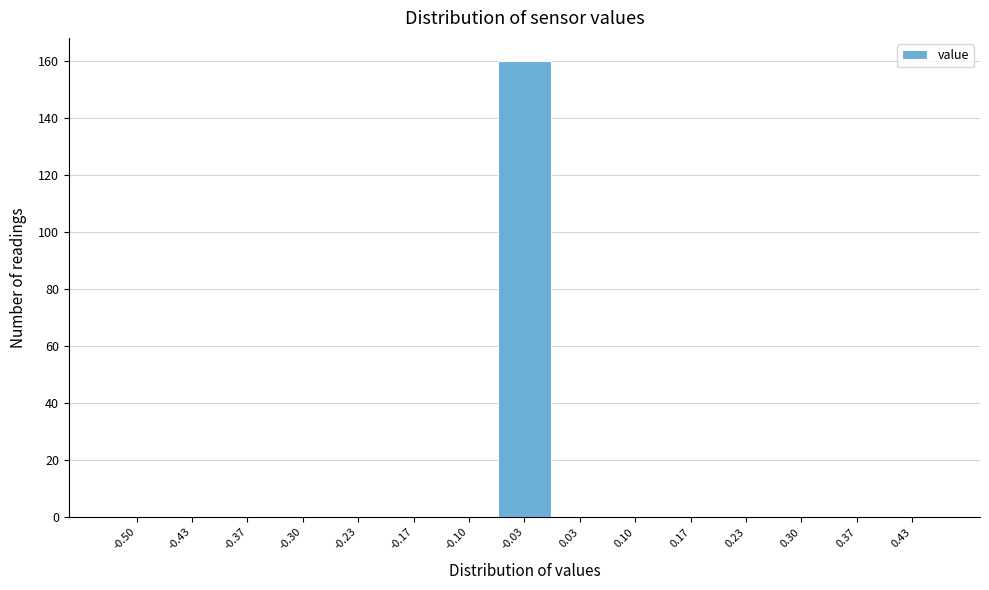

Reading left to right, list all the values displayed in this chart.

-0.50=0	-0.43=0	-0.37=0	-0.30=0	-0.23=0	-0.17=0	-0.10=0	-0.03=160	0.03=0	0.10=0	0.17=0	0.23=0	0.30=0	0.37=0	0.43=0